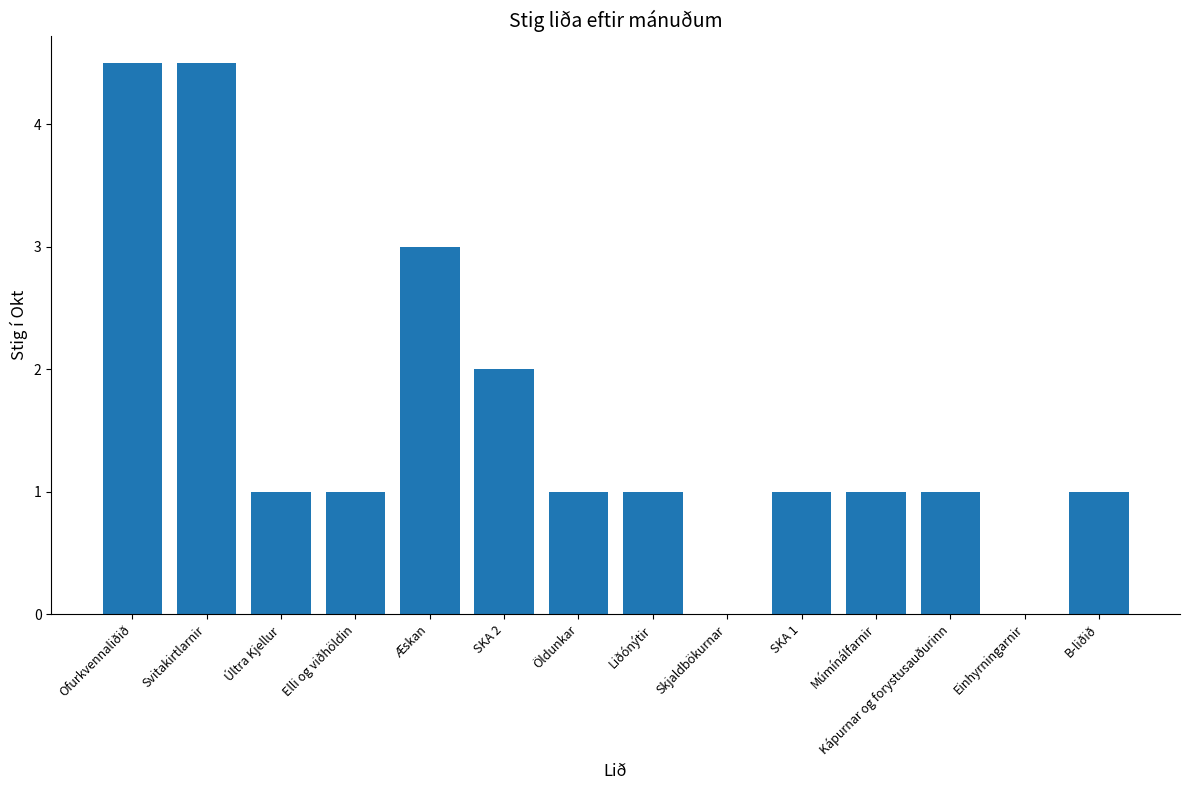

Count the number of categories in the chart.

14